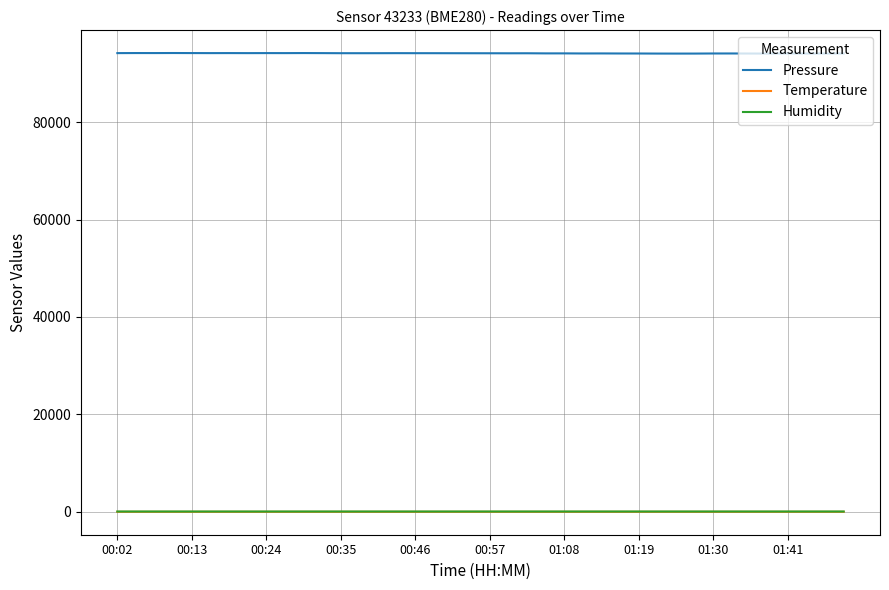

What is the maximum value for Pressure?

94197.4